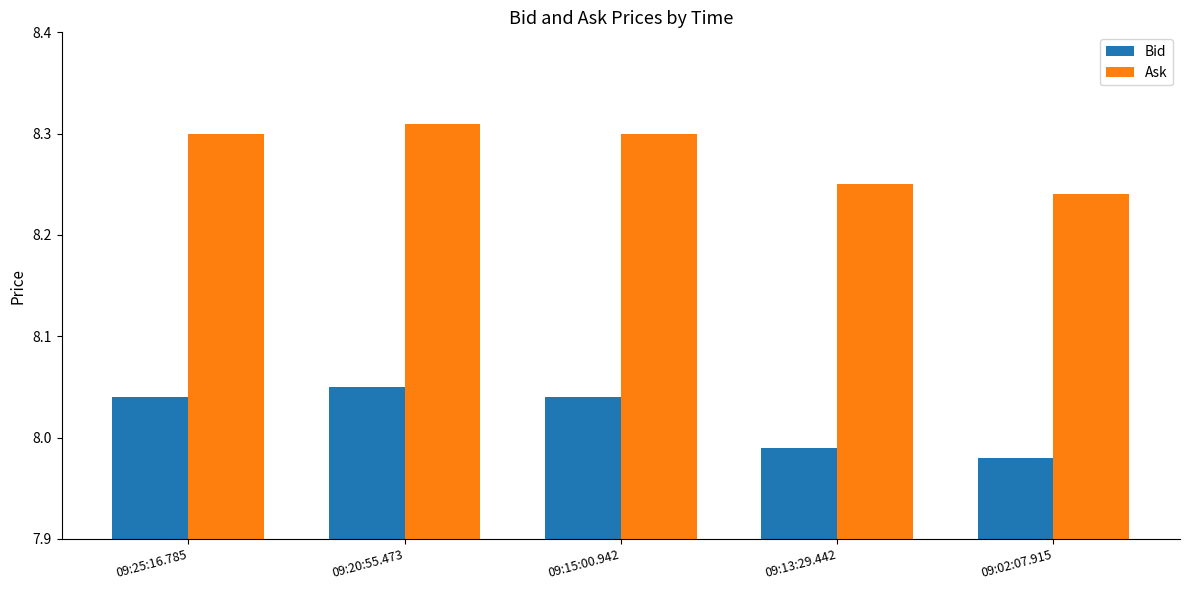

At 09:02:07.915, list the series in order from smallest to largest.

Bid, Ask